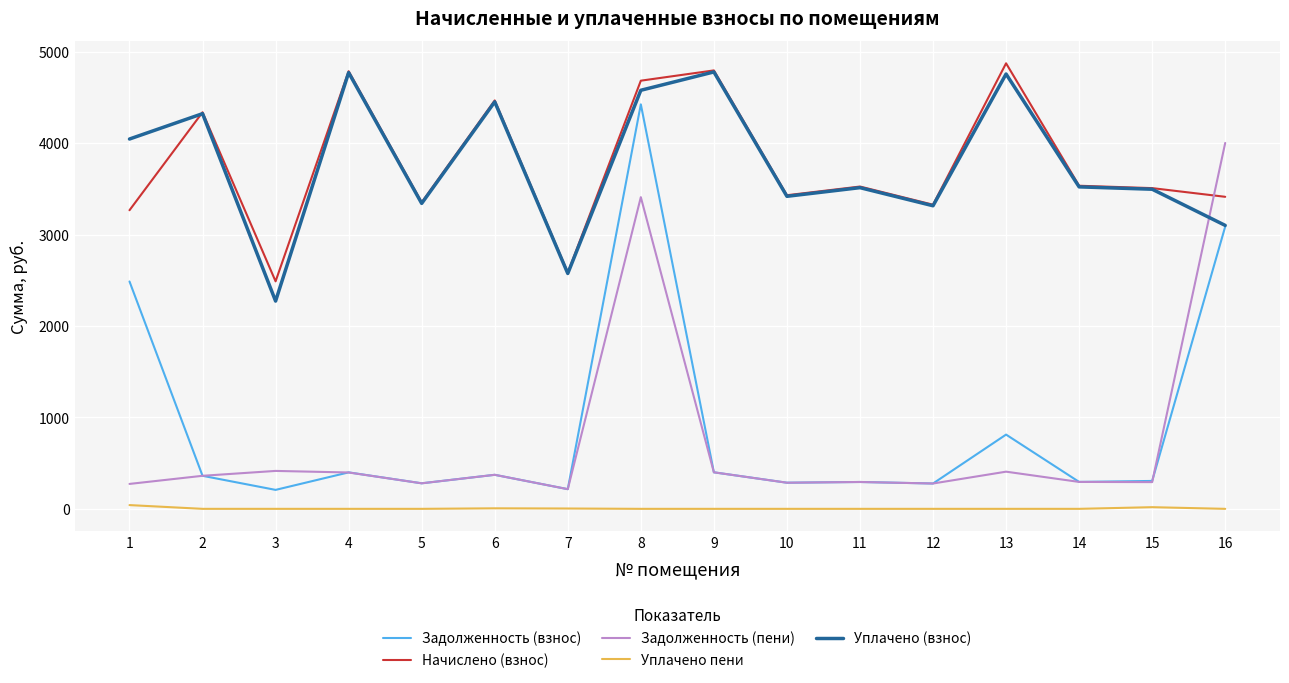

Between 1 and 10, which series saw the biggest shift?

Задолженность (взнос)